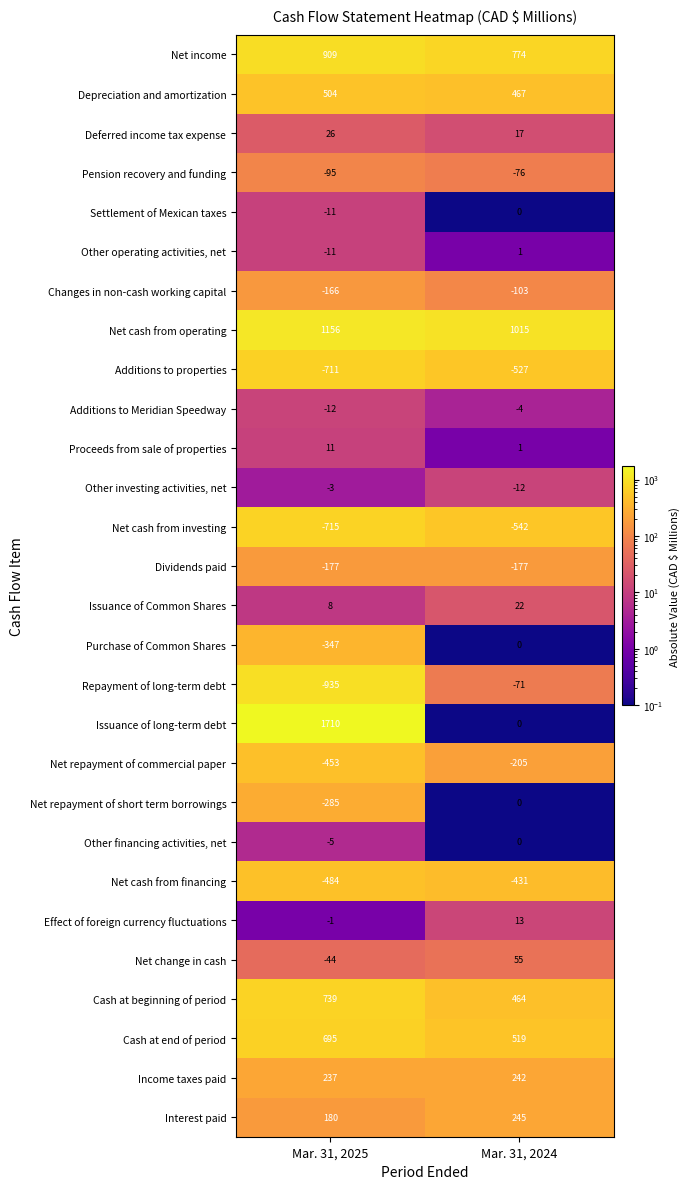

Rank the categories by Net cash from financing value from highest to lowest.

Mar. 31, 2024, Mar. 31, 2025